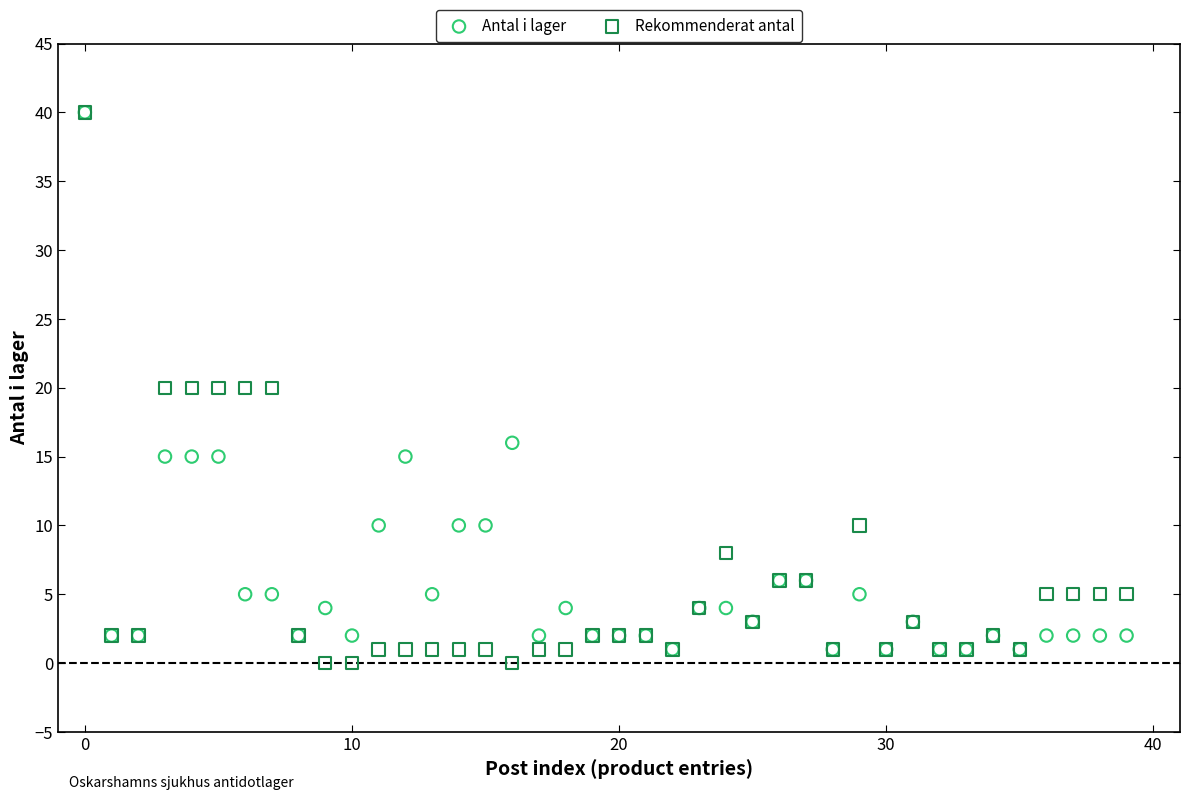

What are all the series names shown in the legend?

Antal i lager, Rekommenderat antal